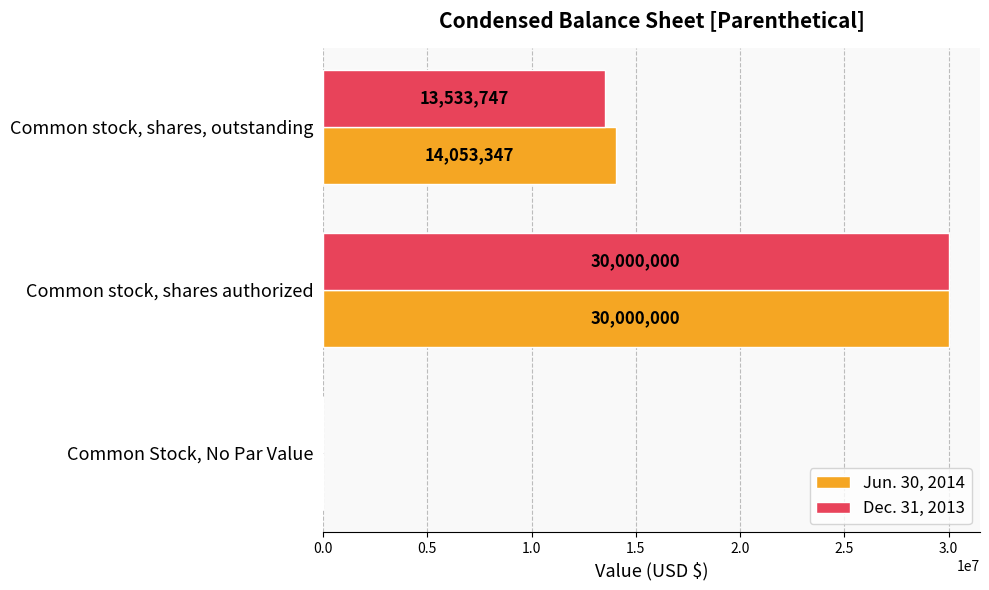

True or false: Dec. 31, 2013 has a value of 44548421 at Common stock, shares authorized.

False